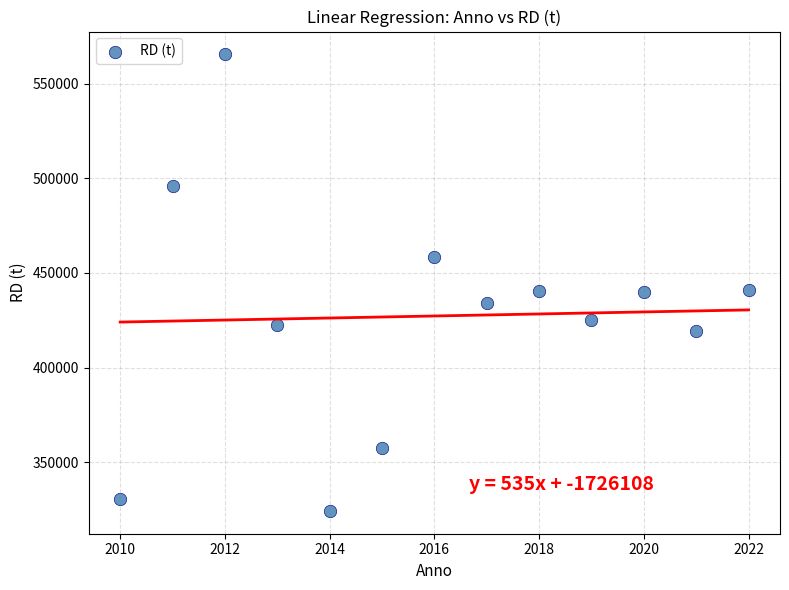

What is the range of X values (max minus min)?

12